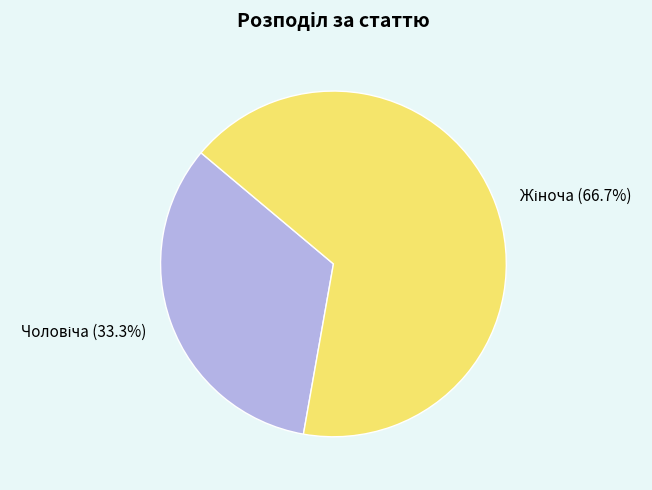

To the nearest percent, what percentage of the pie is Чоловіча?

33%